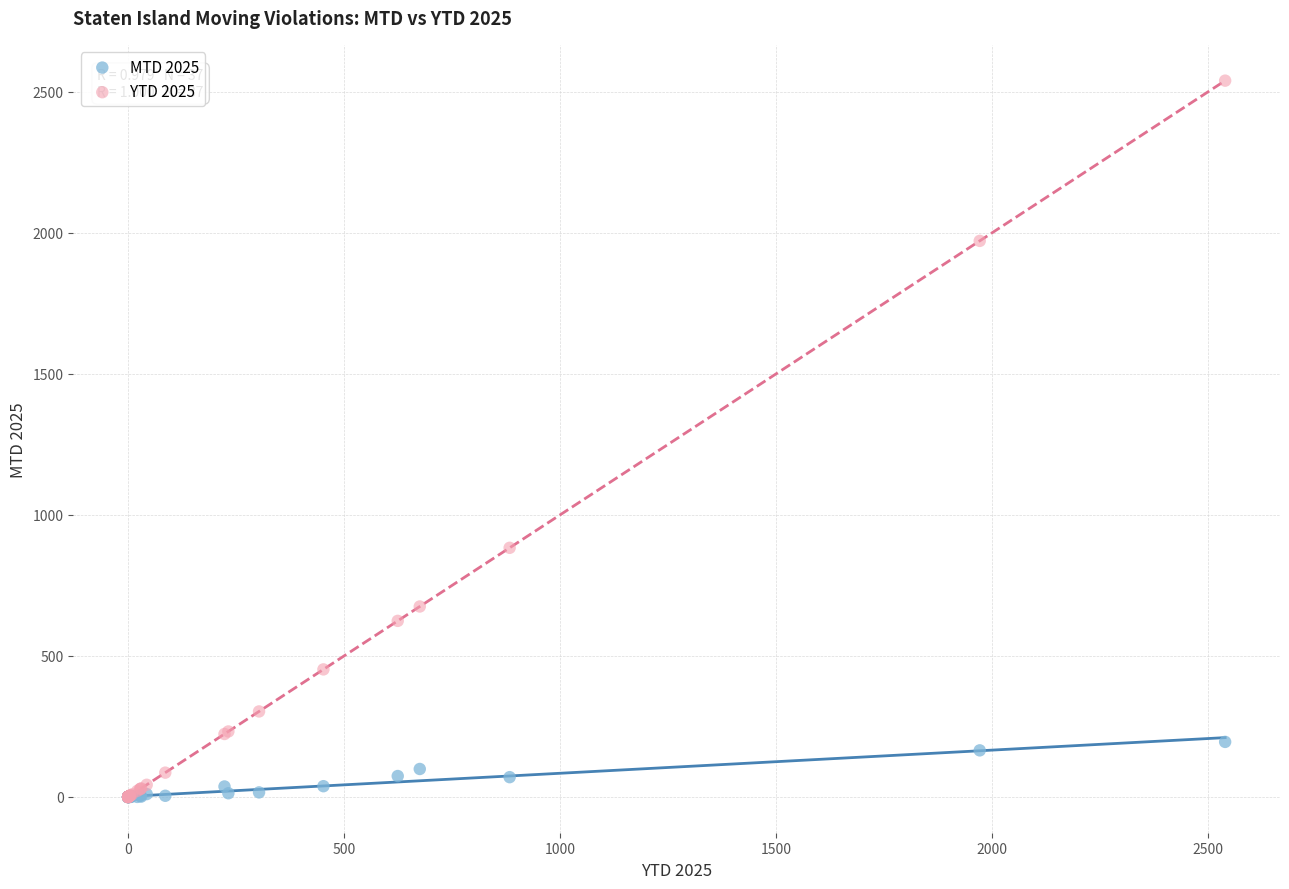

In the YTD 2025 series, what Y value is closest to 1269?

883